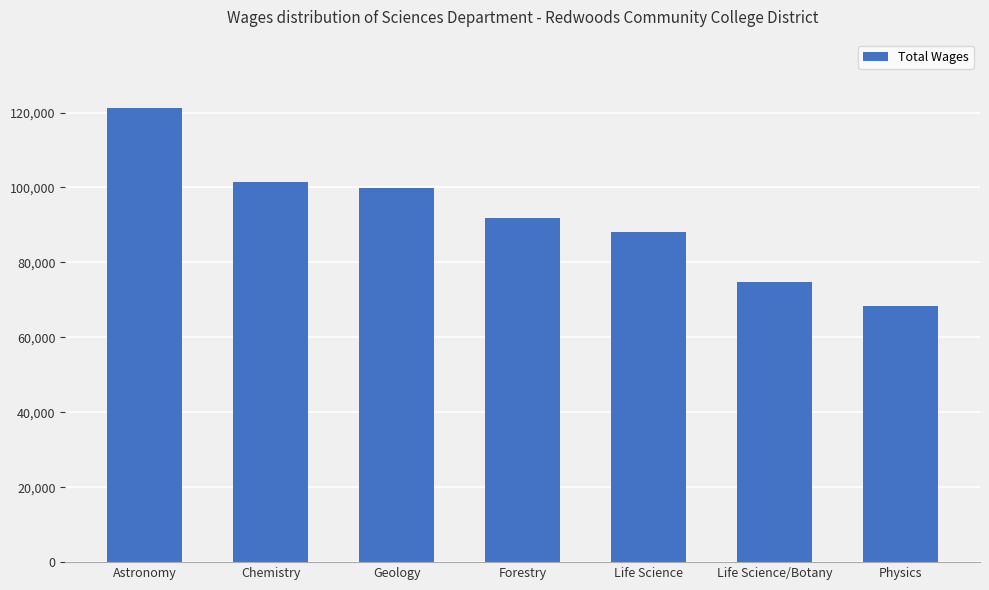

Reading right to left, transcribe all the data shown in this chart.

68409	74898	88042	91807	99967	101421	121267